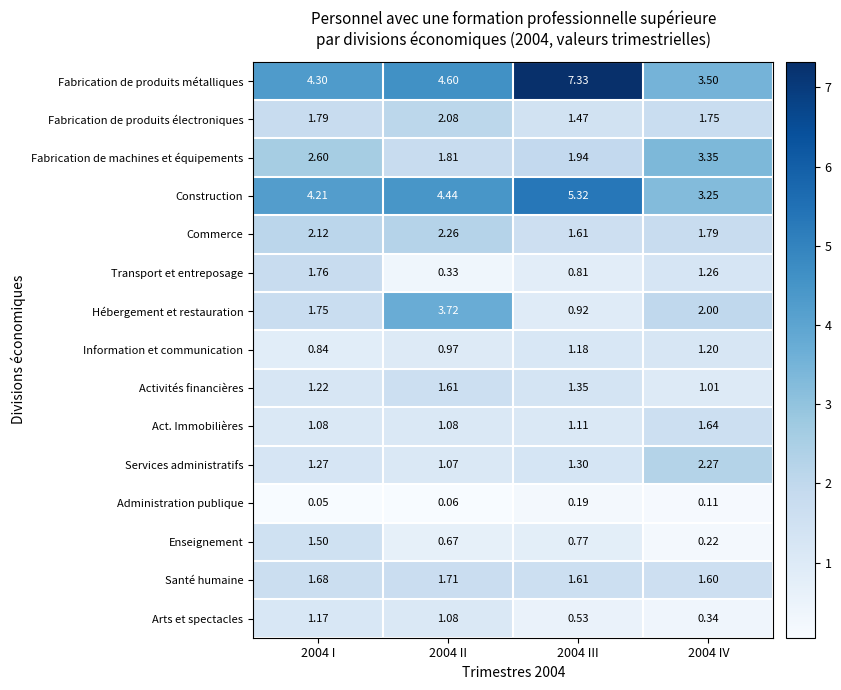

Between 2004 I and 2004 II, which series saw the biggest shift?

Hébergement et restauration